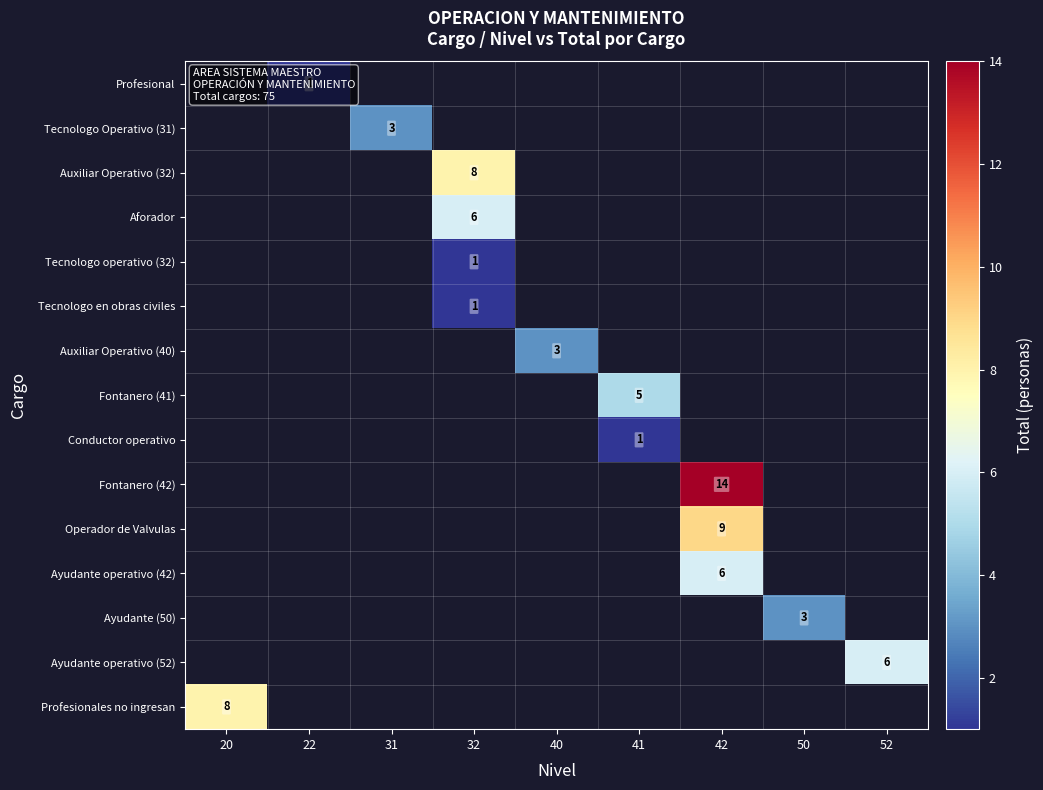

The value of Fontanero (42) at 42 is 22. True or false?

False